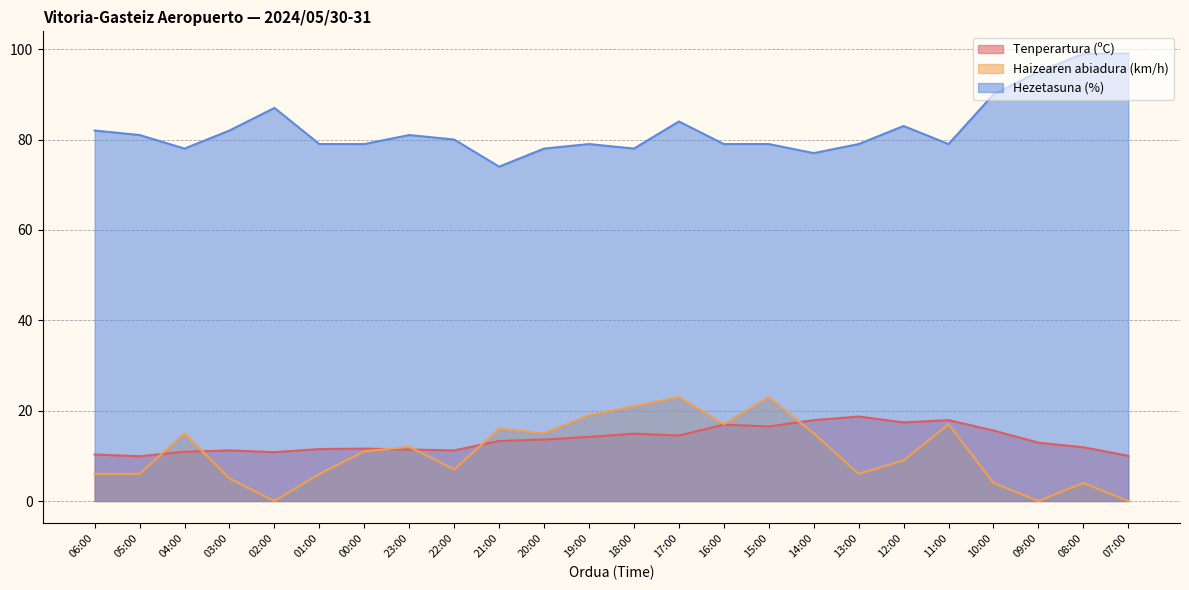

Which series has the largest range (max minus min)?

Hezetasuna (%)